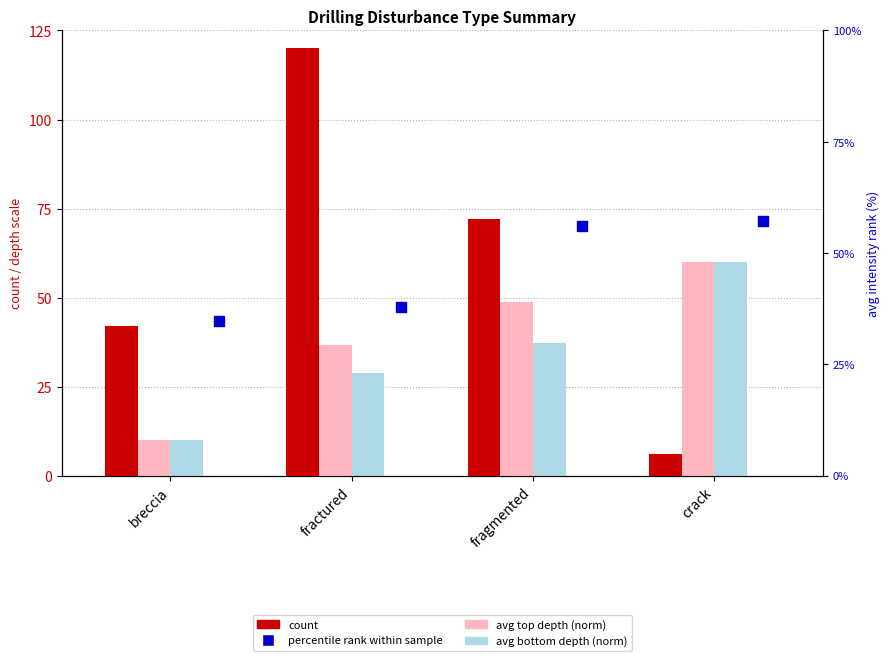

At which category is the sum across all series the highest?

fractured